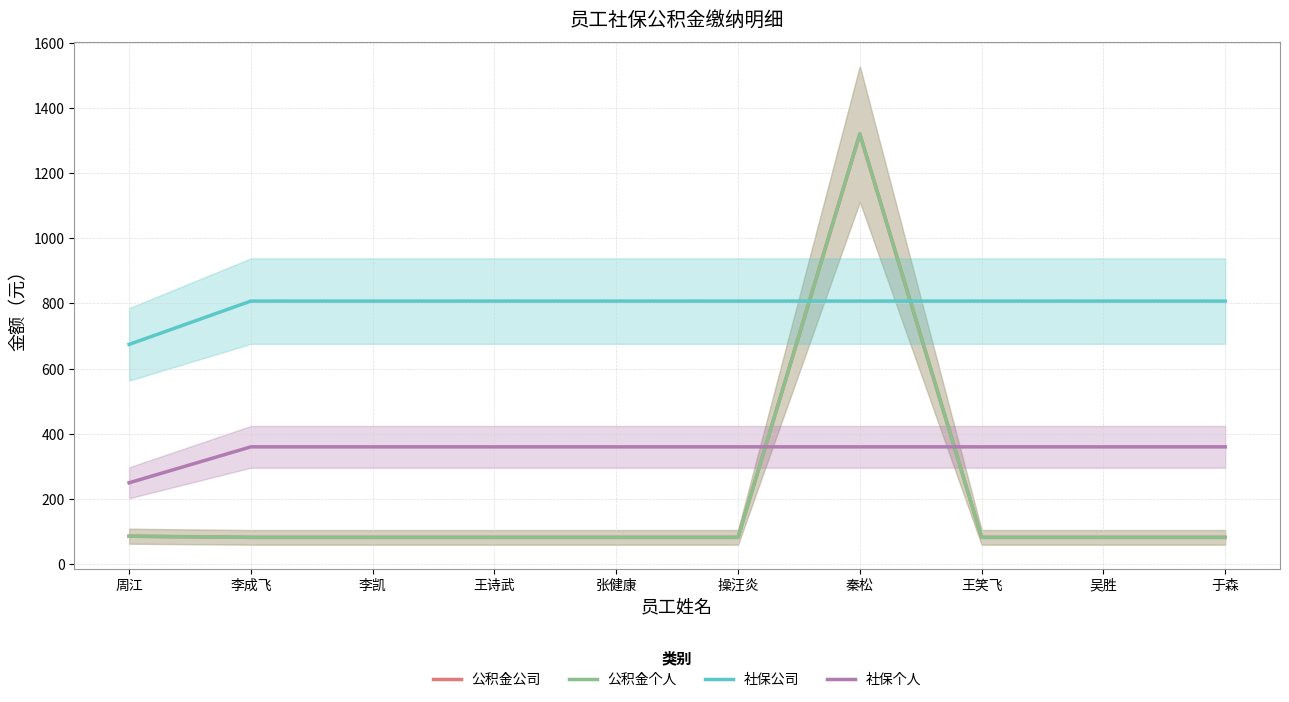

Reading left to right, transcribe all the data shown in this chart.

公积金公司: 86.0	82.5	82.5	82.5	82.5	82.5	1320.0	82.5	82.5	82.5
公积金个人: 86.0	82.5	82.5	82.5	82.5	82.5	1320.0	82.5	82.5	82.5
社保公司: 674.4	807.3	807.3	807.3	807.3	807.3	807.3	807.3	807.3	807.3
社保个人: 249.9	360.1	360.1	360.1	360.1	360.1	360.1	360.1	360.1	360.1